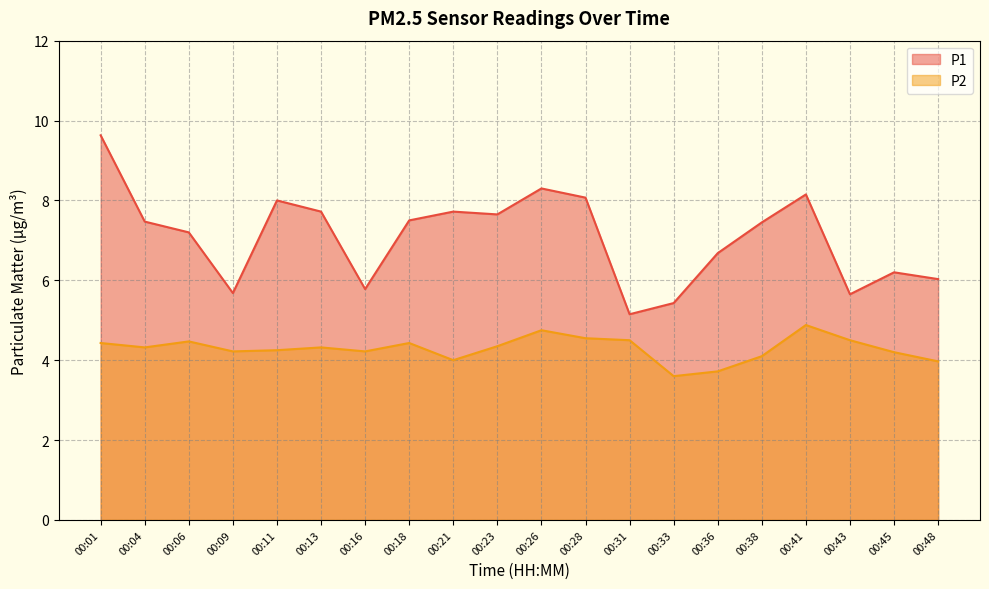

Is it true that P1 equals 13.6 at 00:23?

False